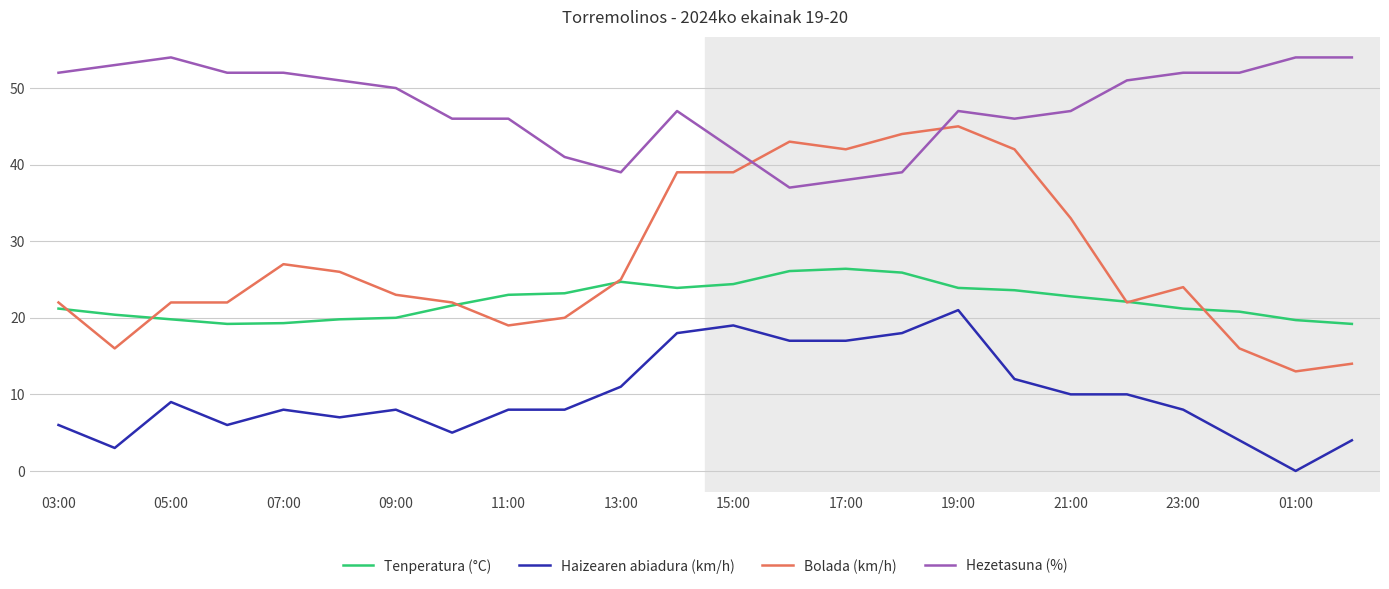

What is the greatest value displayed?

54.0